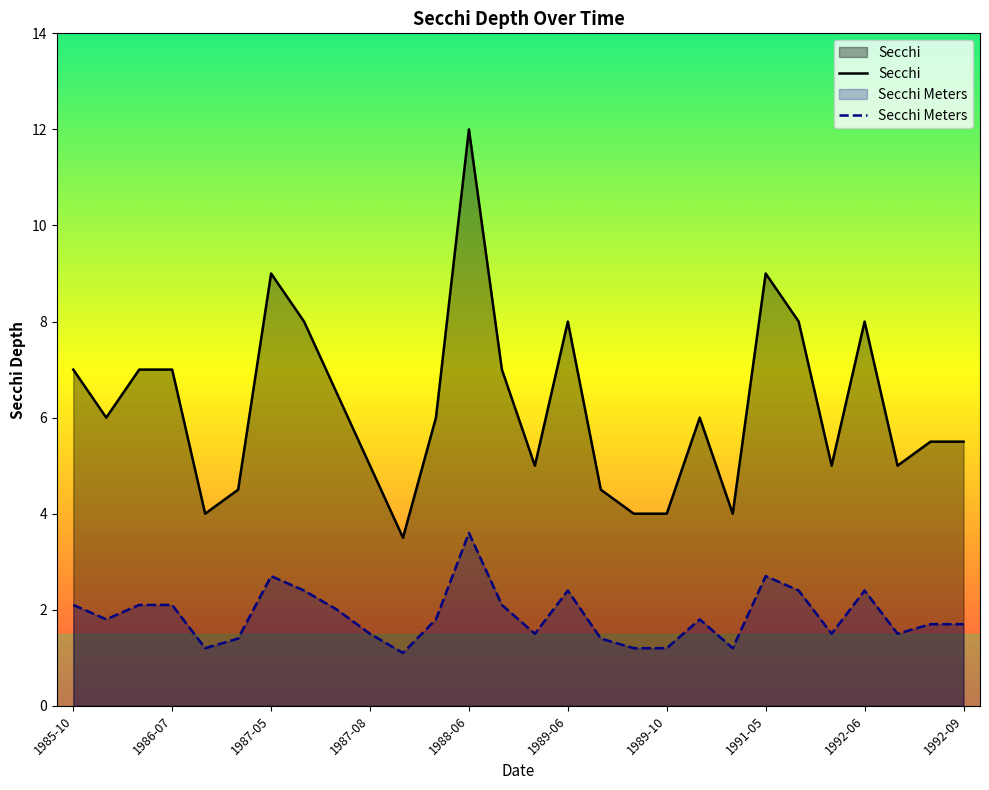

Reading left to right, what are all the values shown in this chart?

Secchi: 7.0	6.0	7.0	7.0	4.0	4.5	9.0	8.0	6.5	5.0	3.5	6.0	12.0	7.0	5.0	8.0	4.5	4.0	4.0	6.0	4.0	9.0	8.0	5.0	8.0	5.0	5.5	5.5
Secchi Meters: 2.1	1.8	2.1	2.1	1.2	1.4	2.7	2.4	2.0	1.5	1.1	1.8	3.6	2.1	1.5	2.4	1.4	1.2	1.2	1.8	1.2	2.7	2.4	1.5	2.4	1.5	1.7	1.7